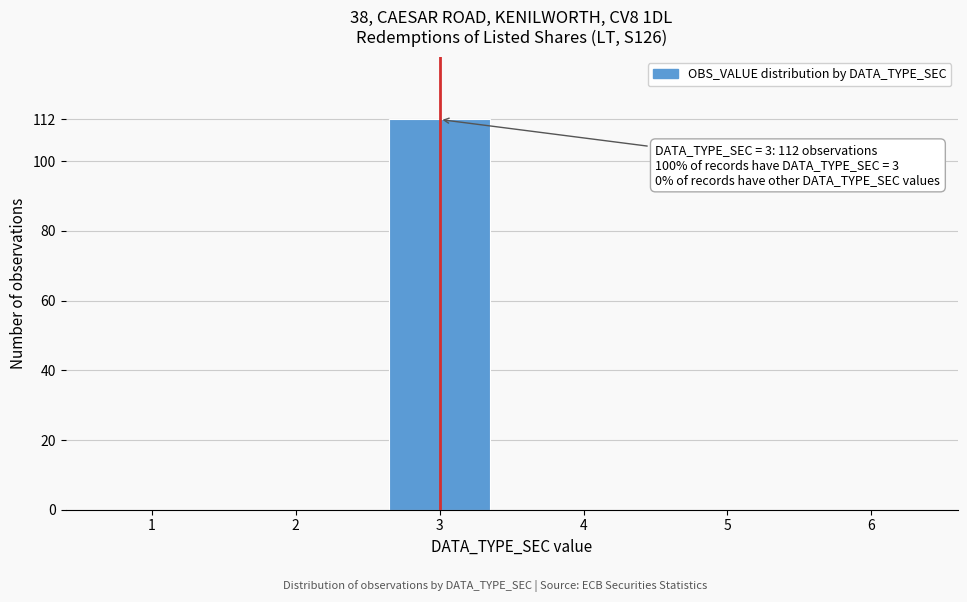

Which label corresponds to the largest value in the chart?

3